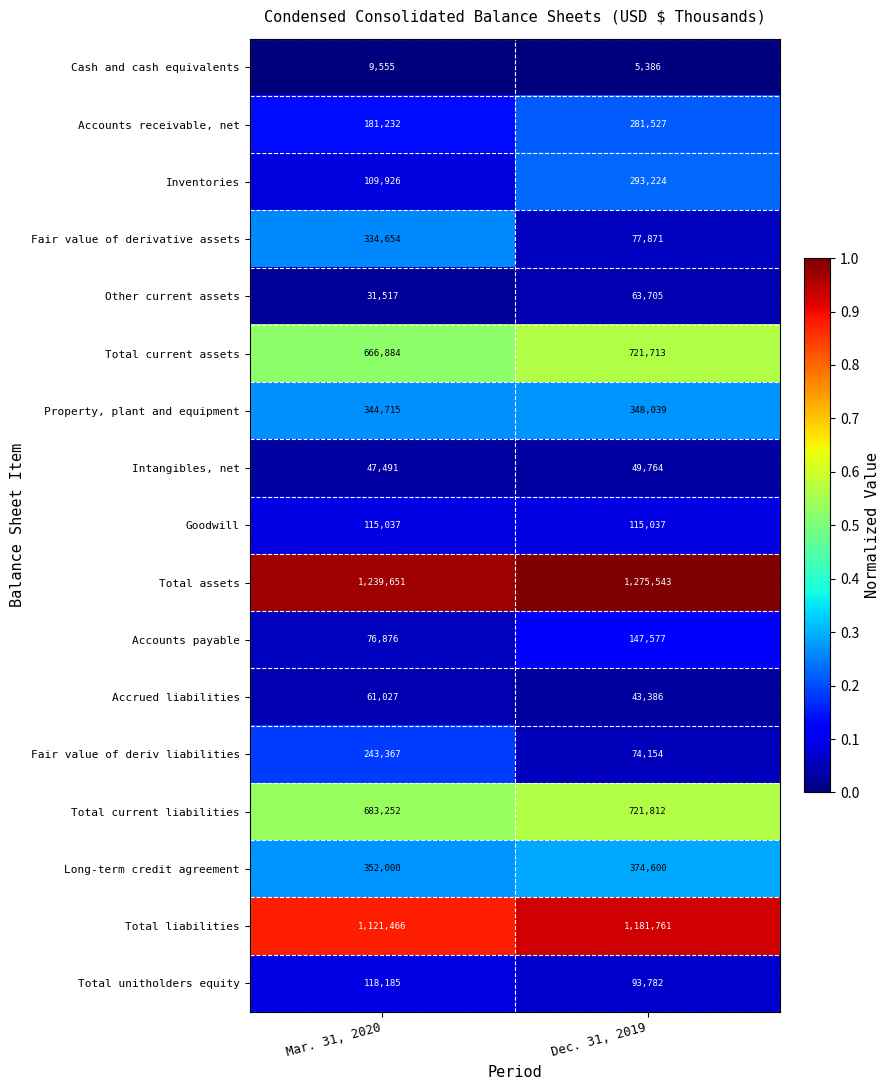

Where is Total unitholders equity nearest to the value 105983?

Dec. 31, 2019